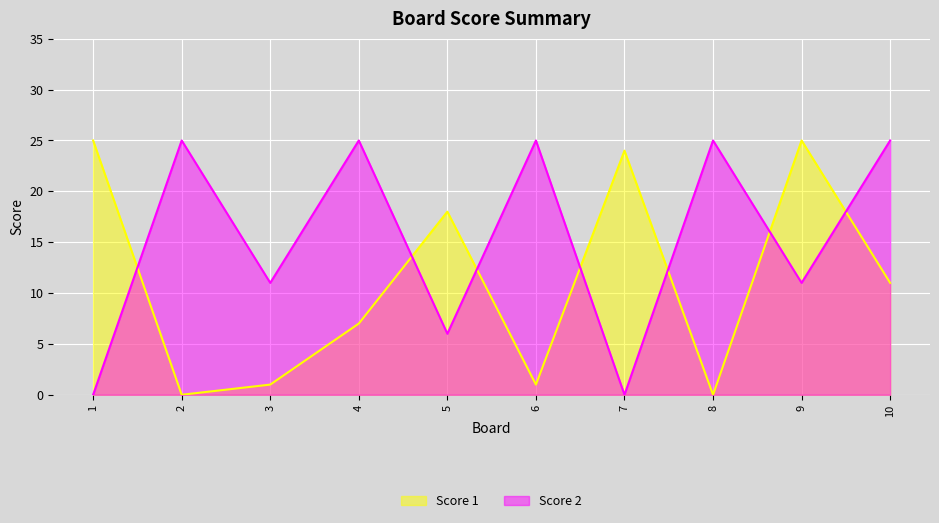

Rank the series at 9 from highest to lowest value.

Score 1, Score 2